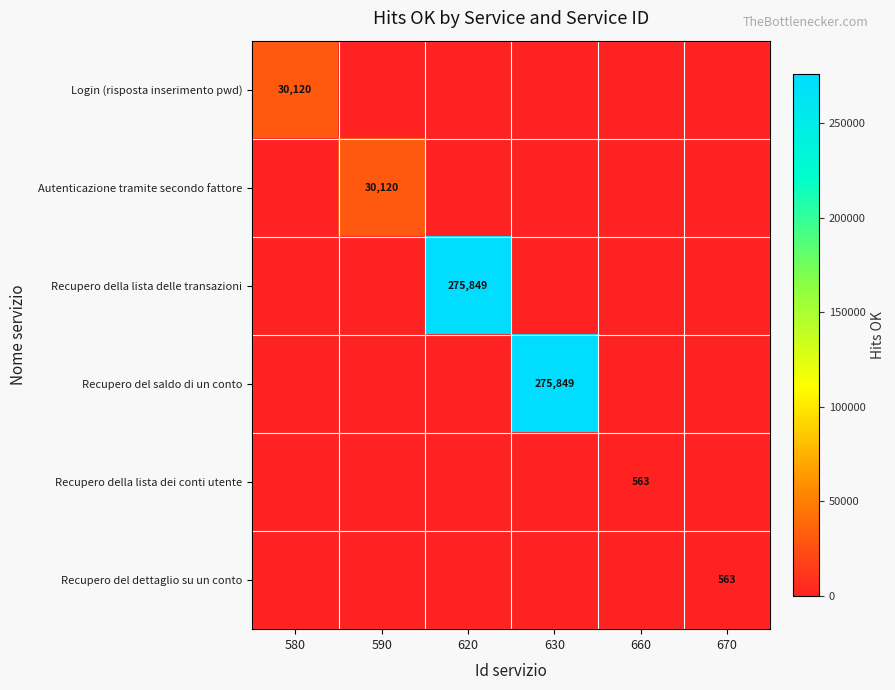

The Autenticazione tramite secondo fattore series shows 52262 at 590. True or false?

False